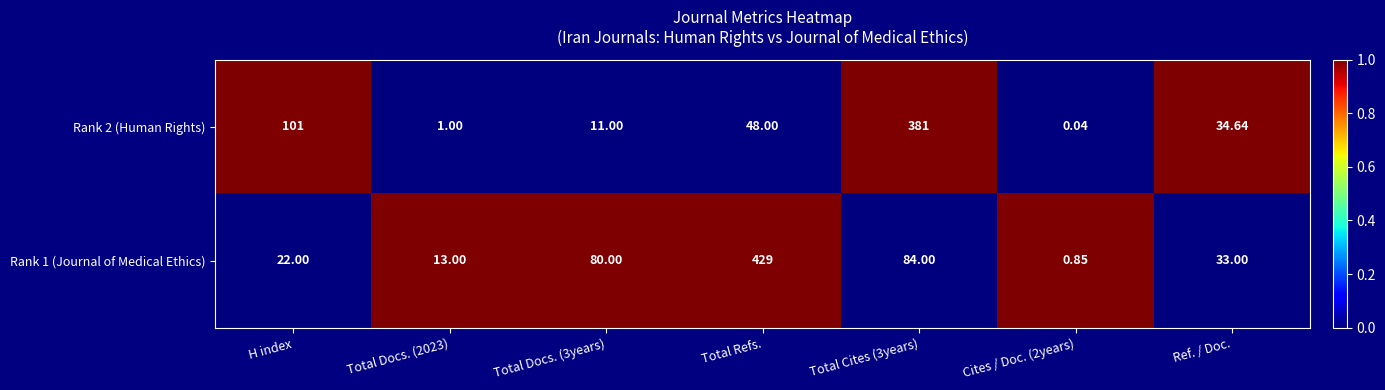

Is the value of Rank 1 (Journal of Medical Ethics) at Total Docs. (3years) greater than the value of Rank 2 (Human Rights) at Total Docs. (3years)?

Yes